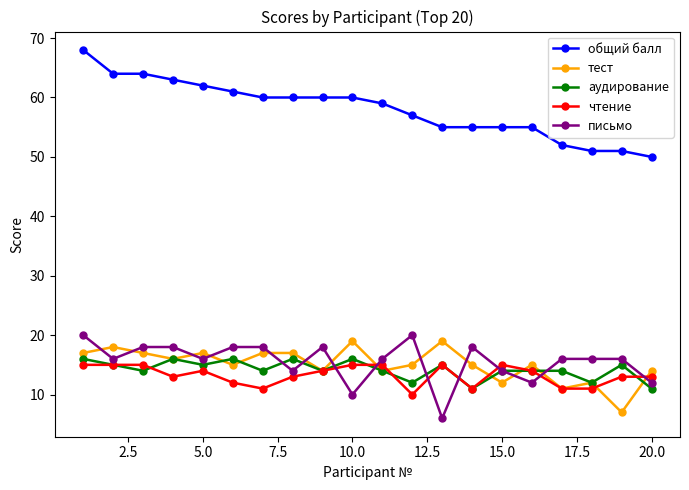

What are all the series names shown in the legend?

общий балл, тест, аудирование, чтение, письмо